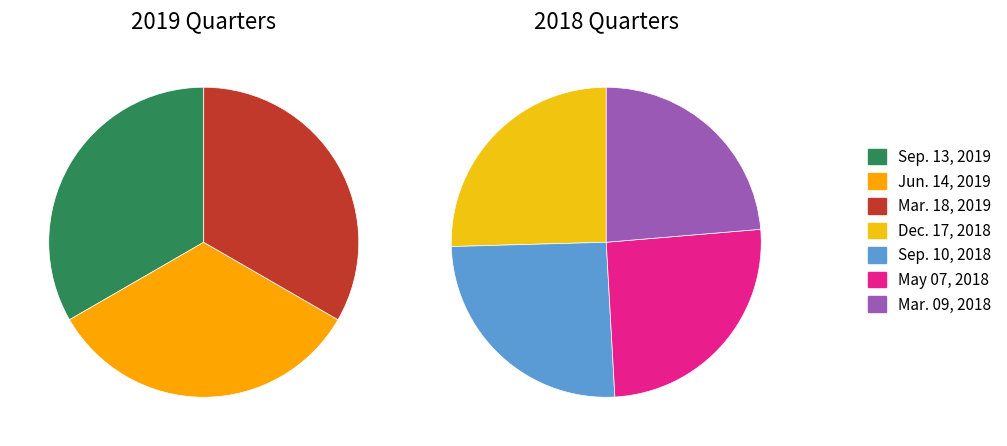

Does Mar. 18, 2019 represent more than half of the total?

No